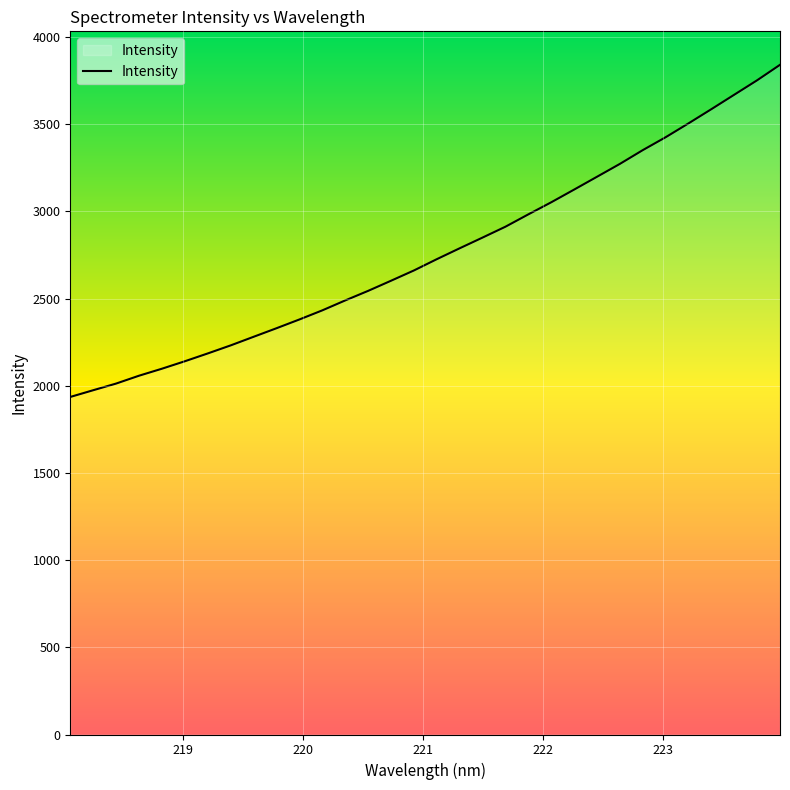

Does the chart display data point markers on the line(s)?

No